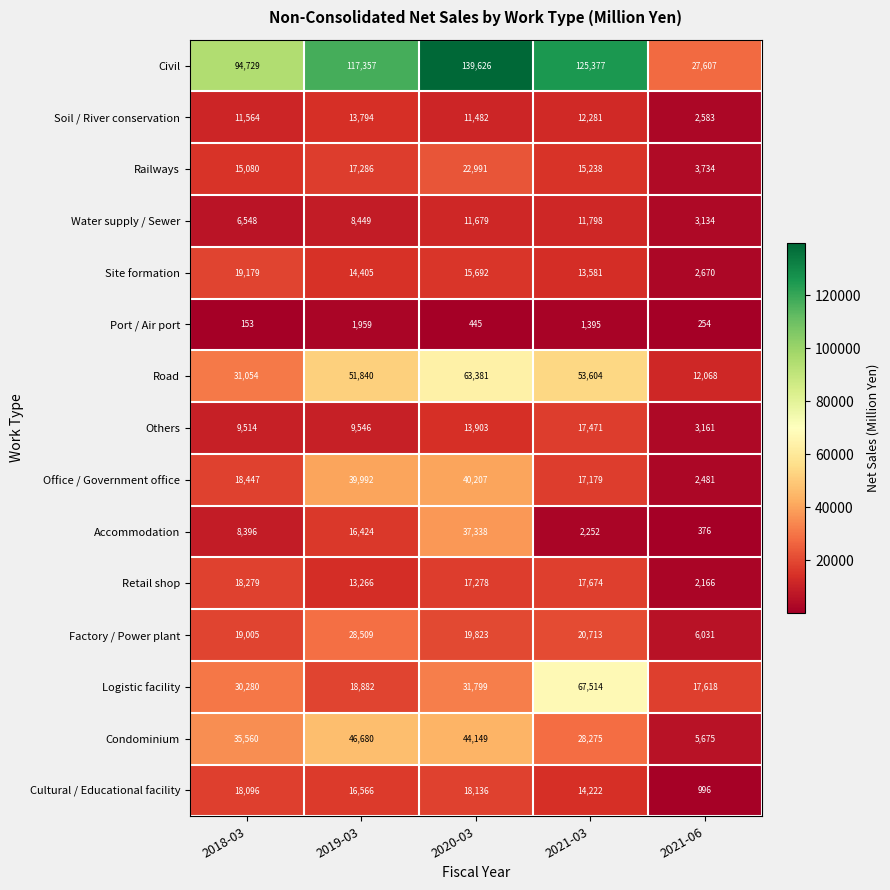

Which series has the largest total across all categories?

Civil